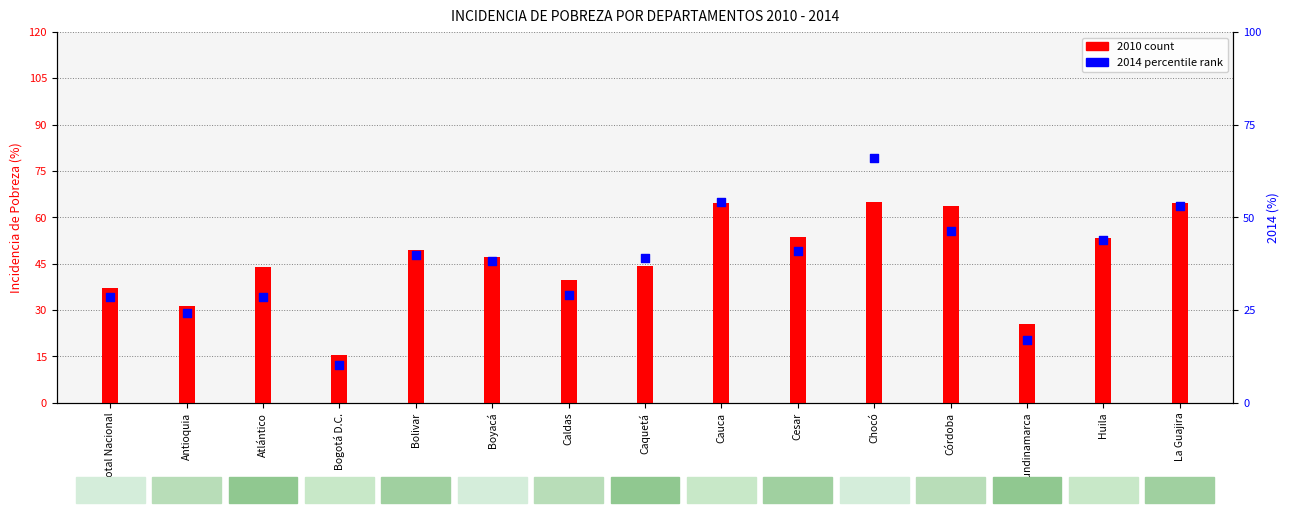

Which series has the largest total across all categories?

2010